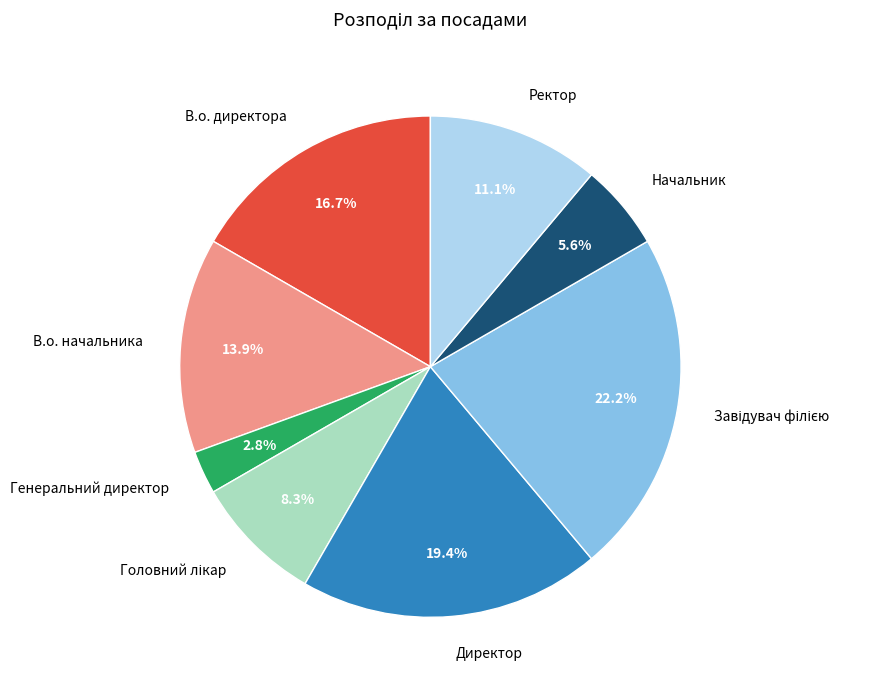

How many slices are in this pie chart?

8